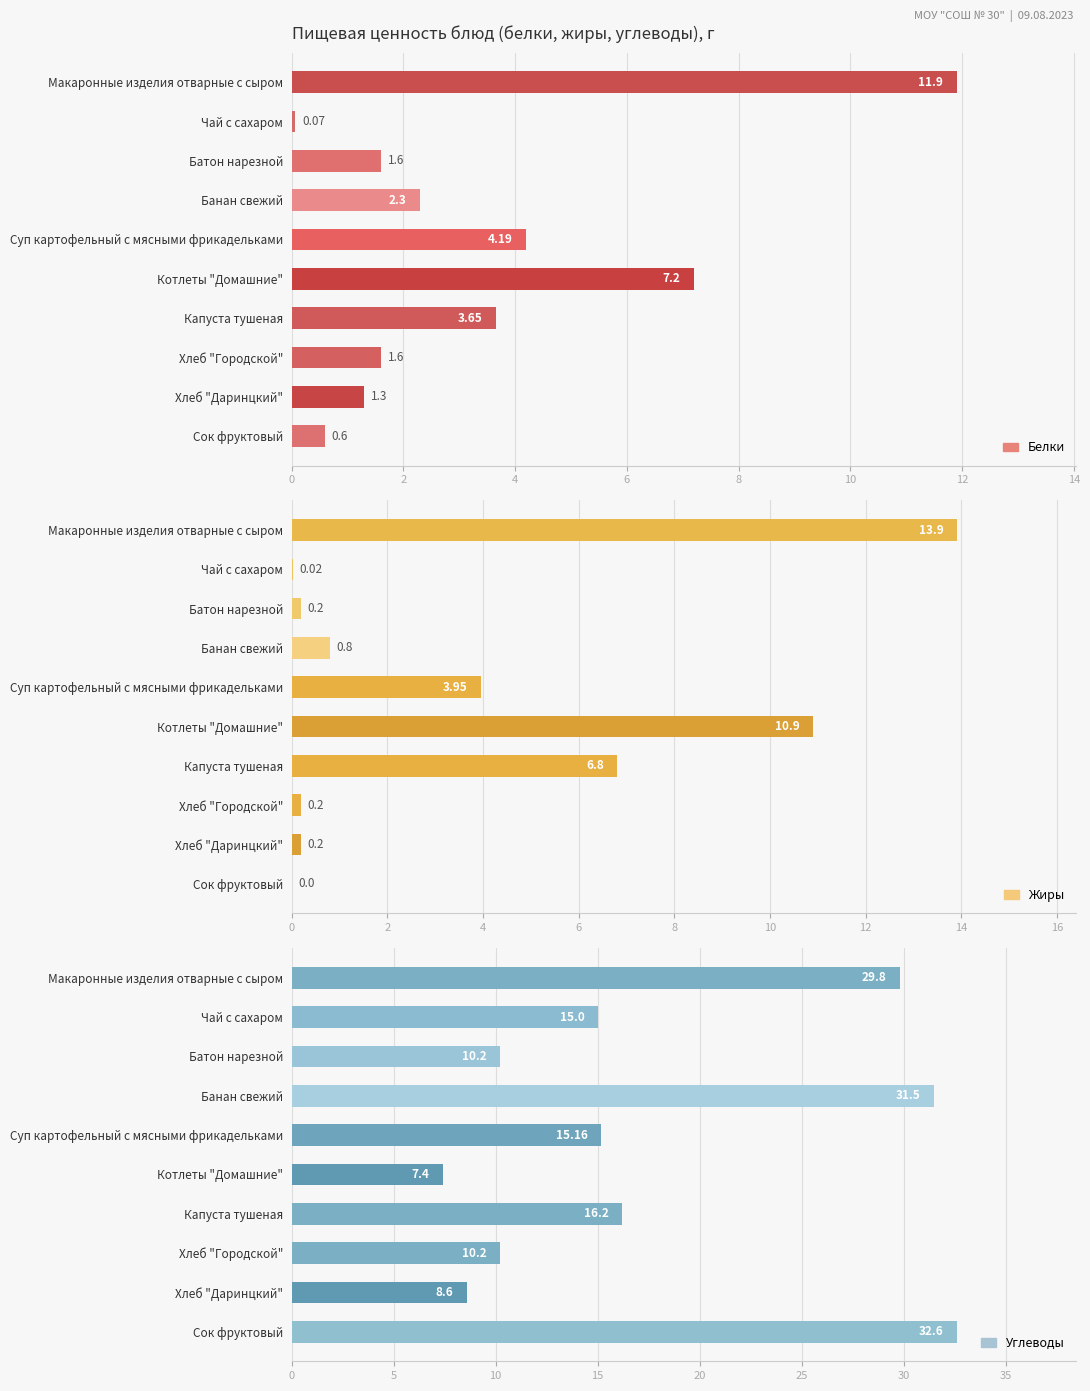

Which series has the widest spread of values?

Углеводы